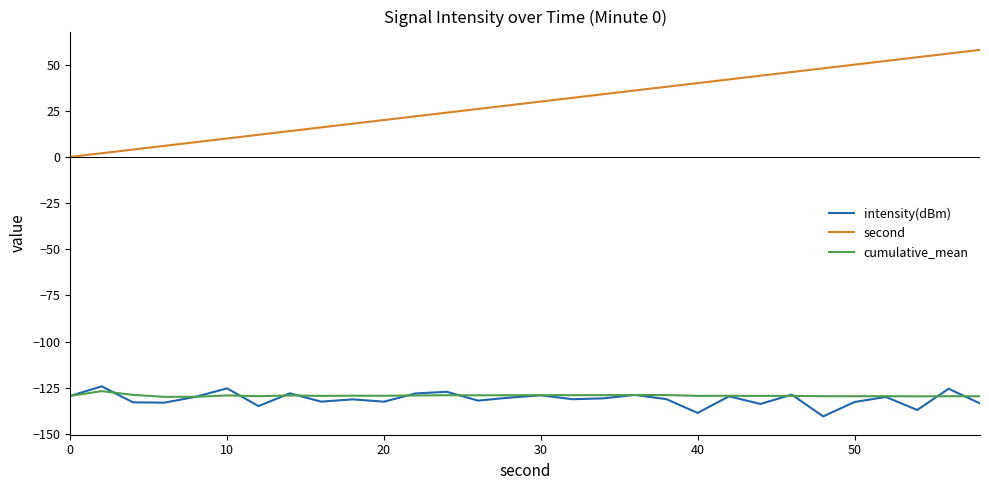

What is the lowest value of the cumulative_mean series?

-130.0